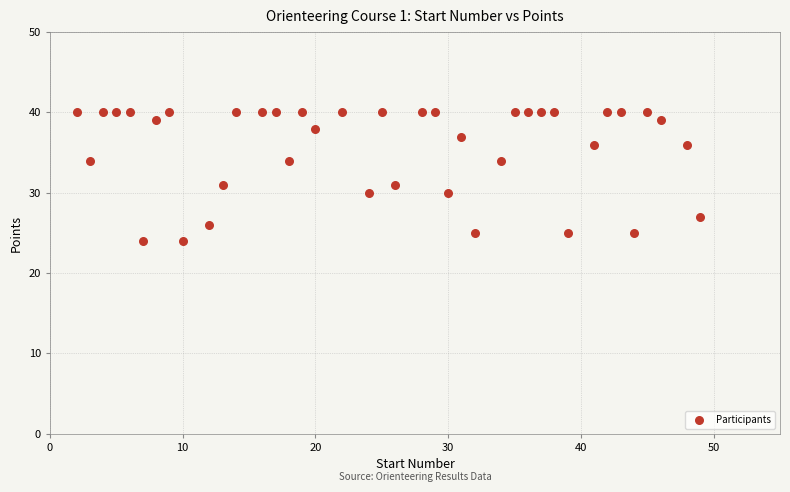

What is the range of X values (max minus min)?

47